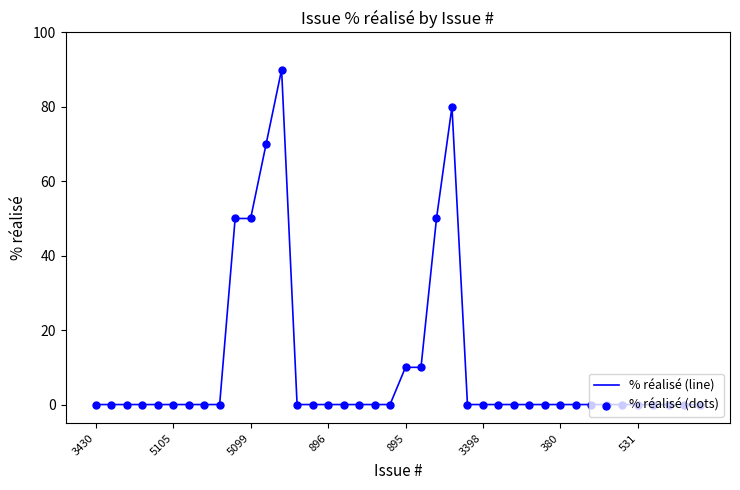

What is the greatest value displayed?

90